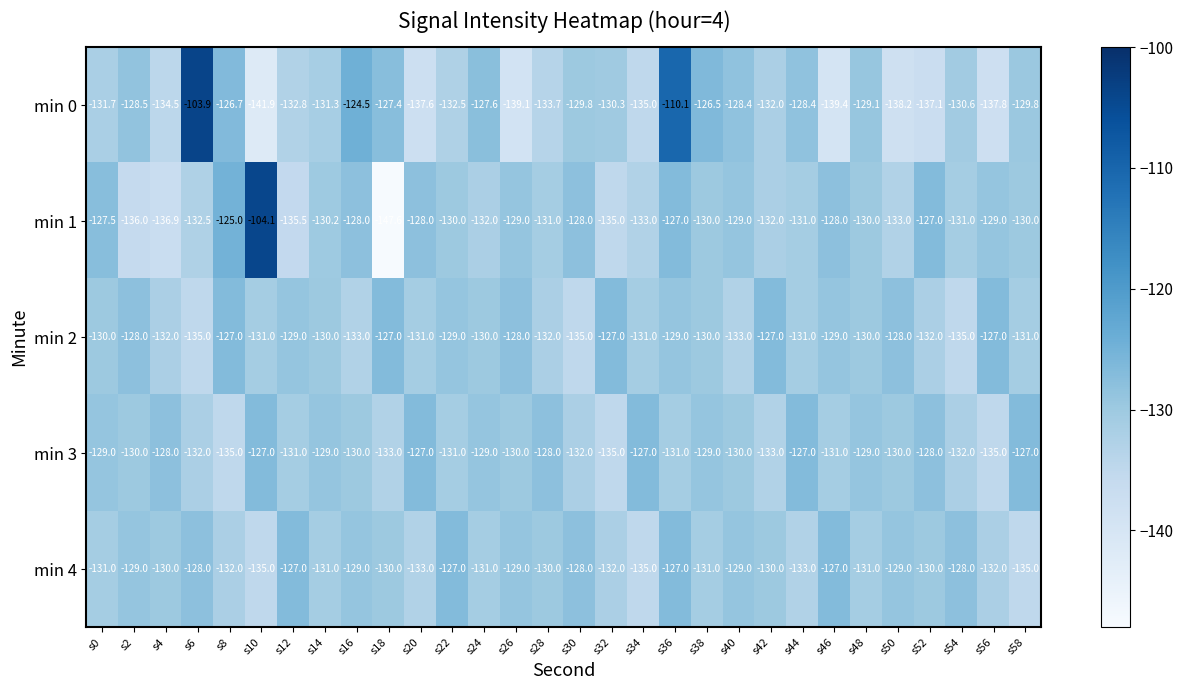

Which series has the largest total across all categories?

min 3